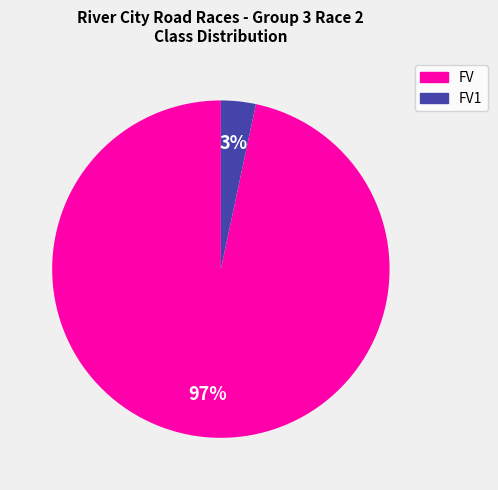

Do FV1 and FV together represent more than half of the pie?

Yes